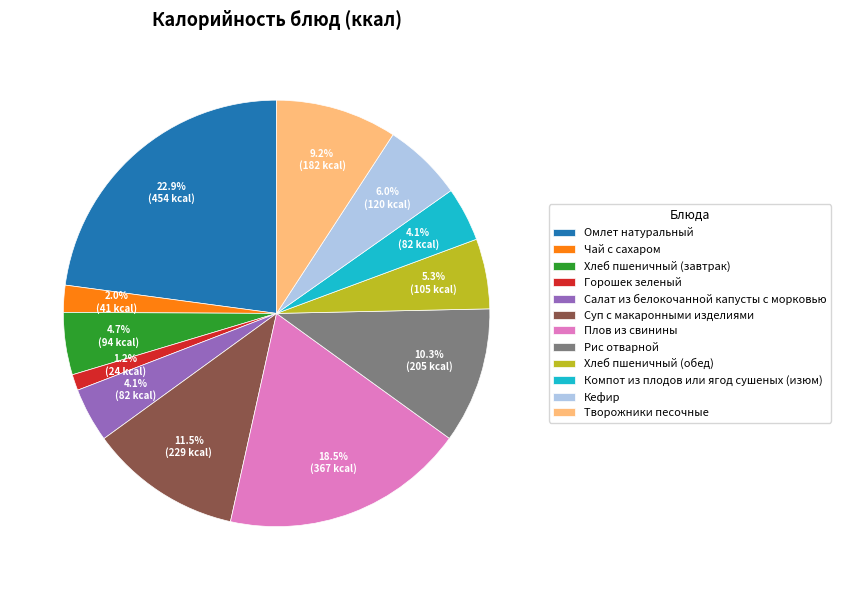

What is the ratio of the value at Кефир to the value at Хлеб пшеничный (обед)?

1.1